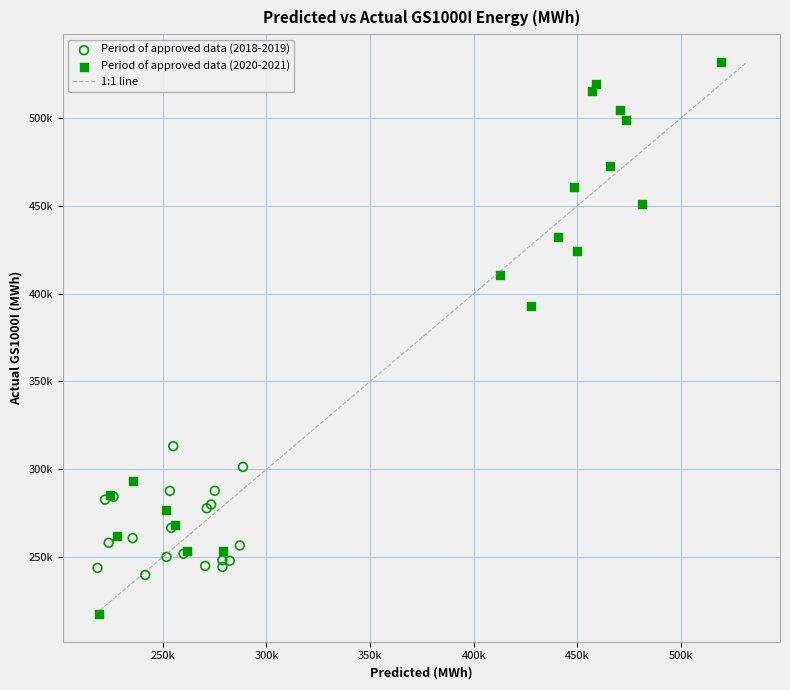

Which series has the largest Y range (max minus min)?

Period of approved data (2020-2021)